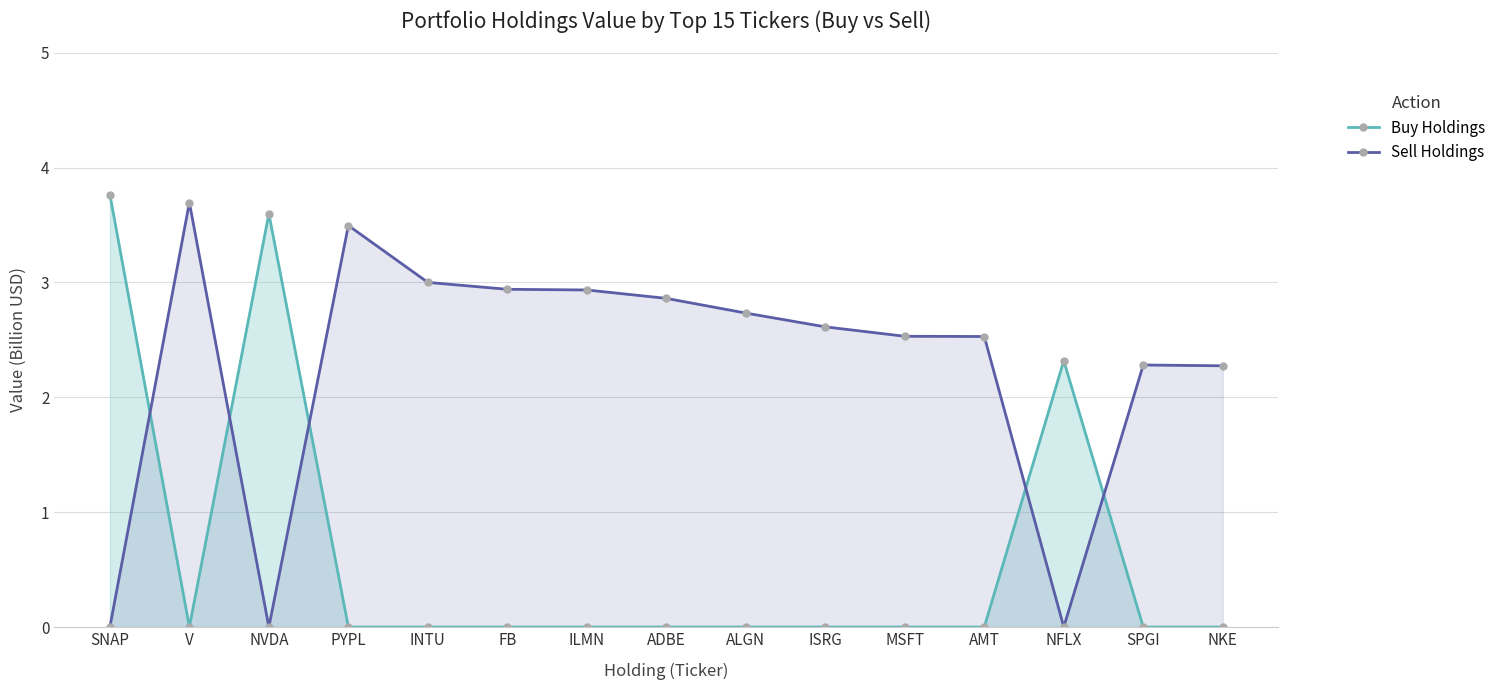

List the series in order of their overall mean, lowest first.

Buy Holdings, Sell Holdings